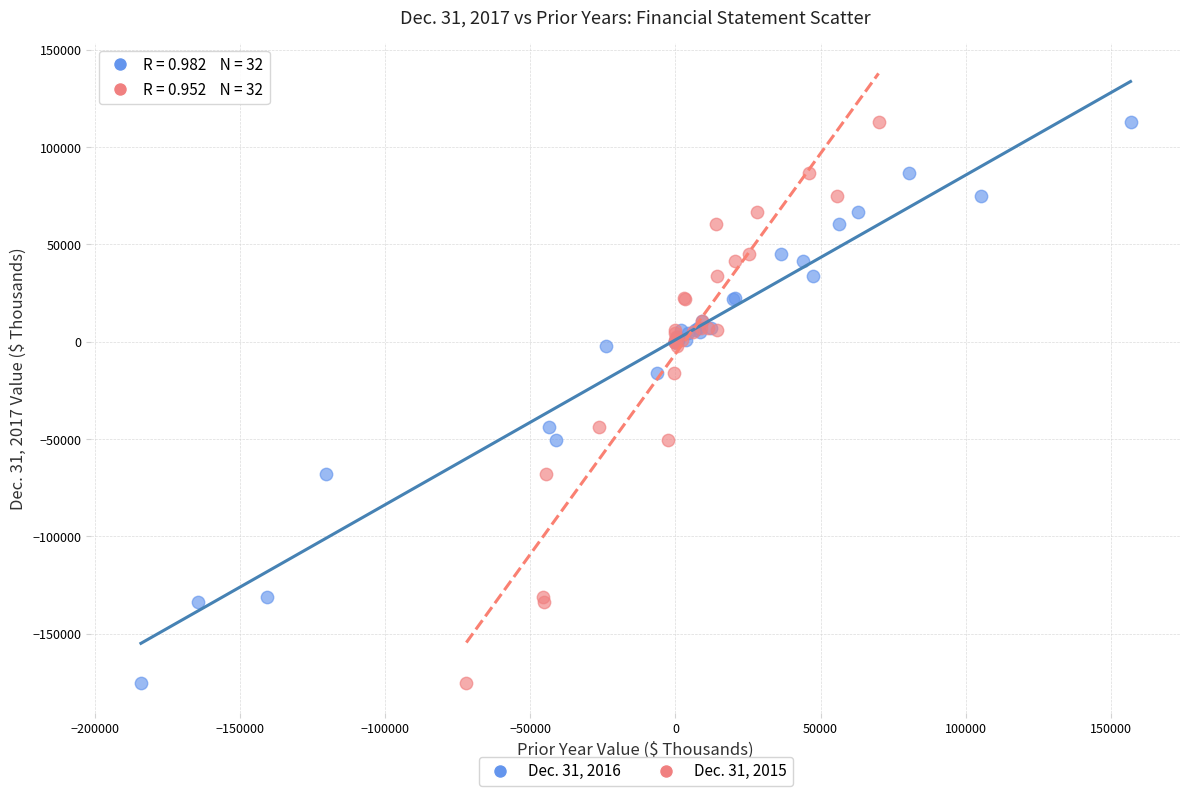

What are all the series names shown in the legend?

Dec. 31, 2016, Dec. 31, 2015